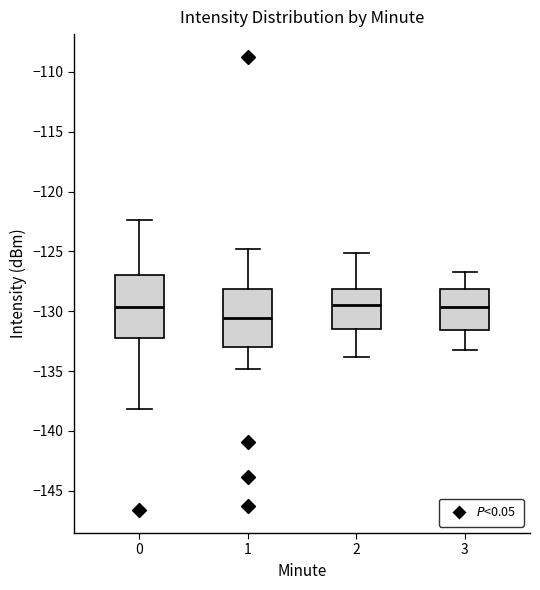

Reading left to right, read every box against the y-axis: the position of its median line, the range the box covers, and the ends of its whiskers. The values are not printed on the chart, so give them approximately, as read against the axis.

0: median -129.5, box -132.0 to -127.0, whiskers -138.0 to -122.5
1: median -130.5, box -133.0 to -128.0, whiskers -135.0 to -125.0
2: median -129.5, box -131.5 to -128.0, whiskers -134.0 to -125.0
3: median -129.5, box -131.5 to -128.0, whiskers -133.0 to -126.5